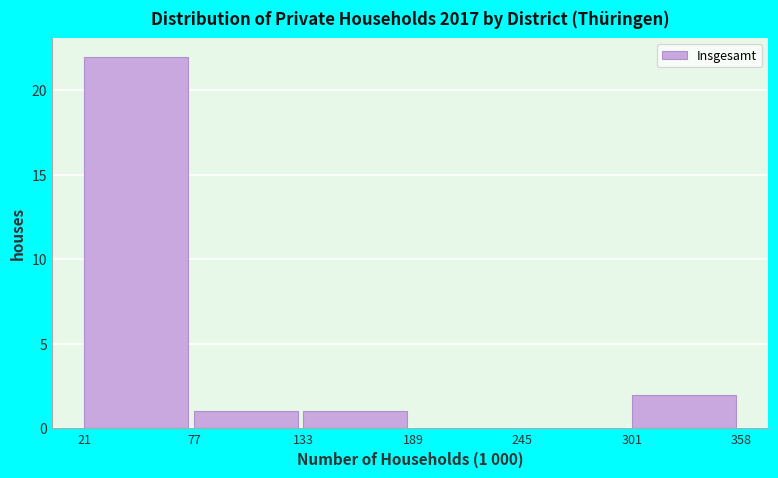

Over which range of the x-axis is the bar tallest?

21 to 77